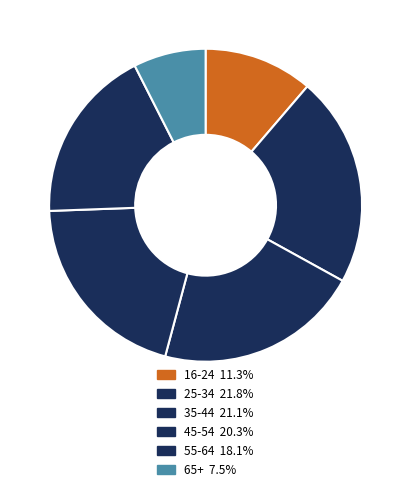

To the nearest percent, what portion does 25-34 represent?

22%